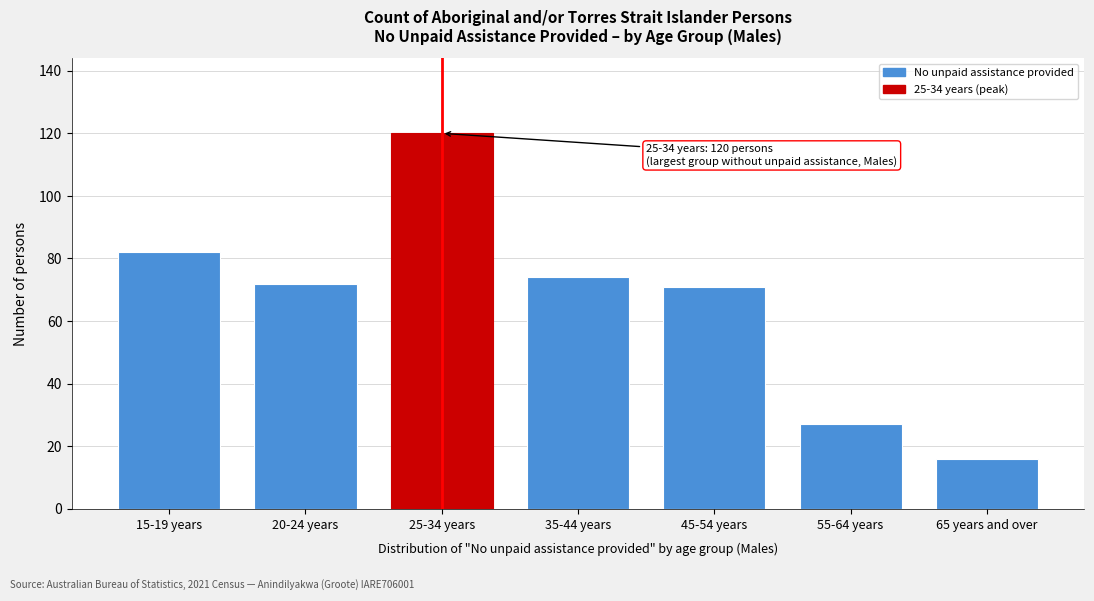

Reading right to left, what are all the values shown in this chart?

65 years and over=16	55-64 years=27	45-54 years=71	35-44 years=74	25-34 years=120	20-24 years=72	15-19 years=82